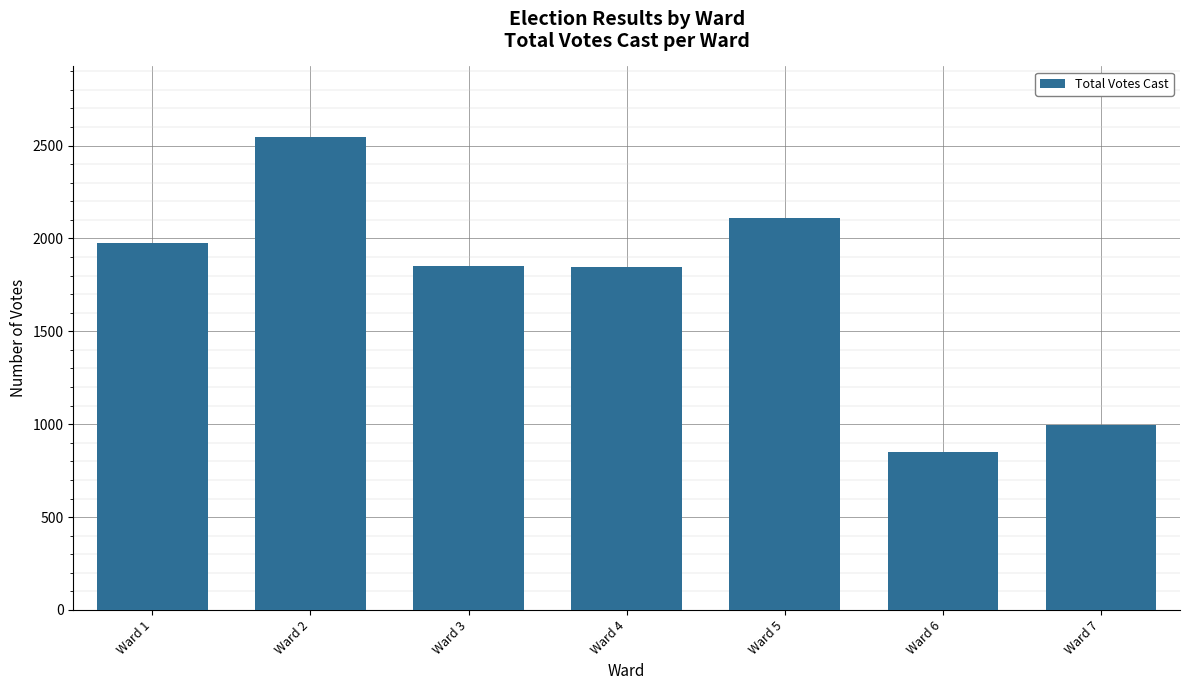

What is the change in value from Ward 5 to Ward 7?

-1117